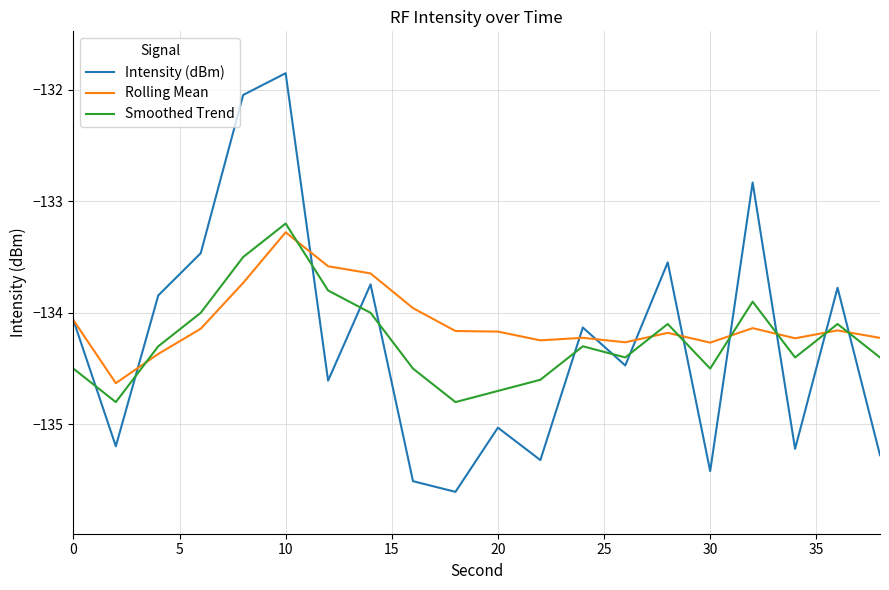

True or false: Smoothed Trend and Intensity (dBm) cross at least once.

True